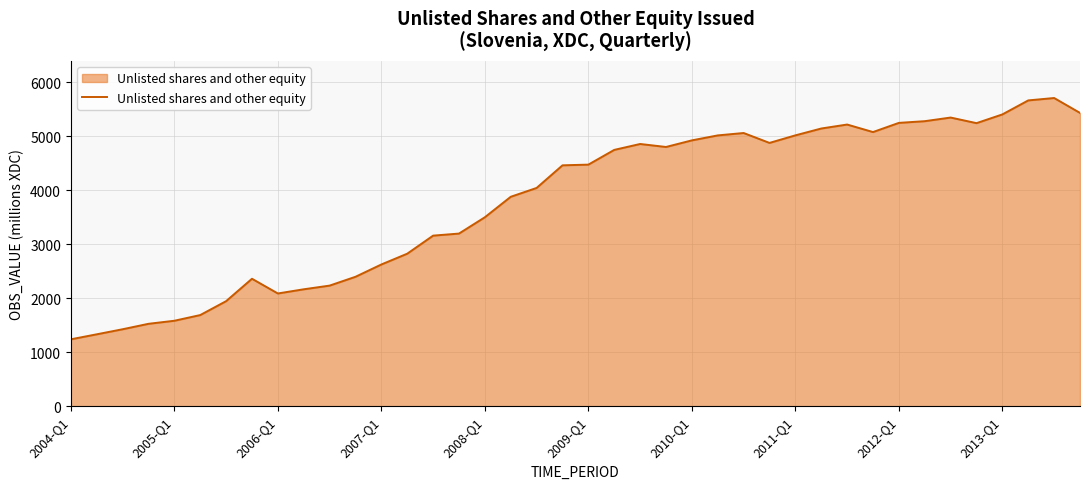

How many values are below 4475?

20